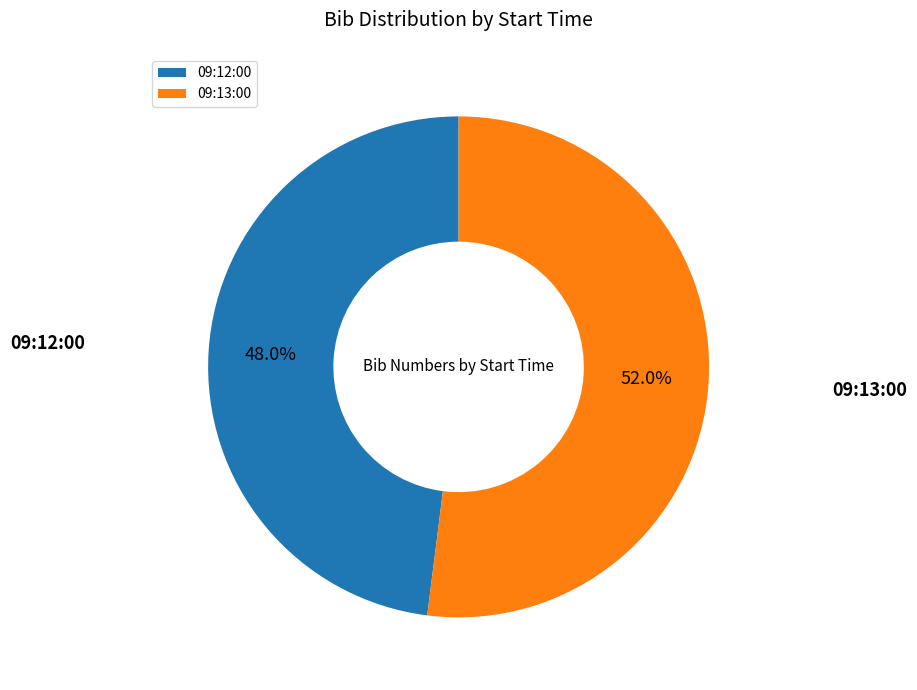

Is the sum of 09:12:00 and 09:13:00 greater than half?

Yes